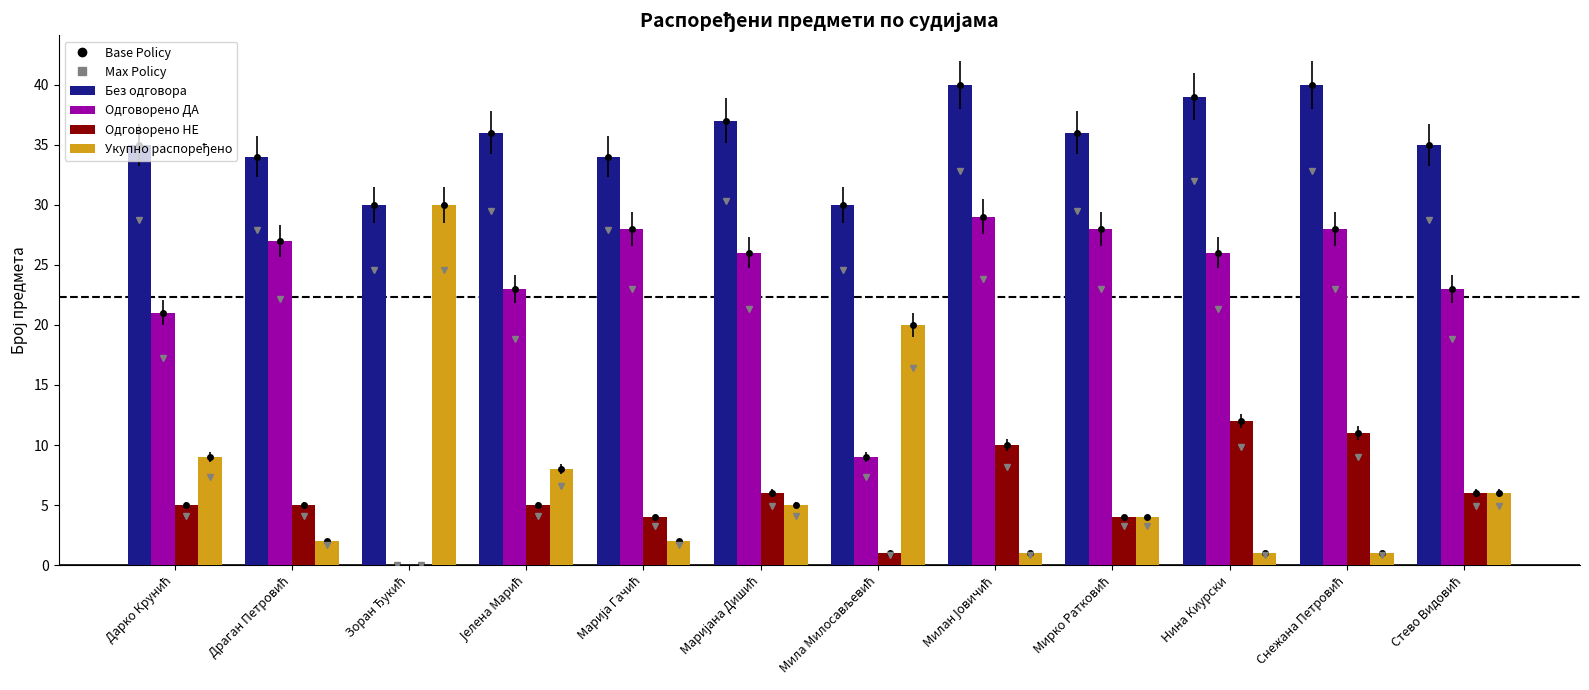

At which label does Одговорено са ДА reach its minimum?

Зоран Ђукић